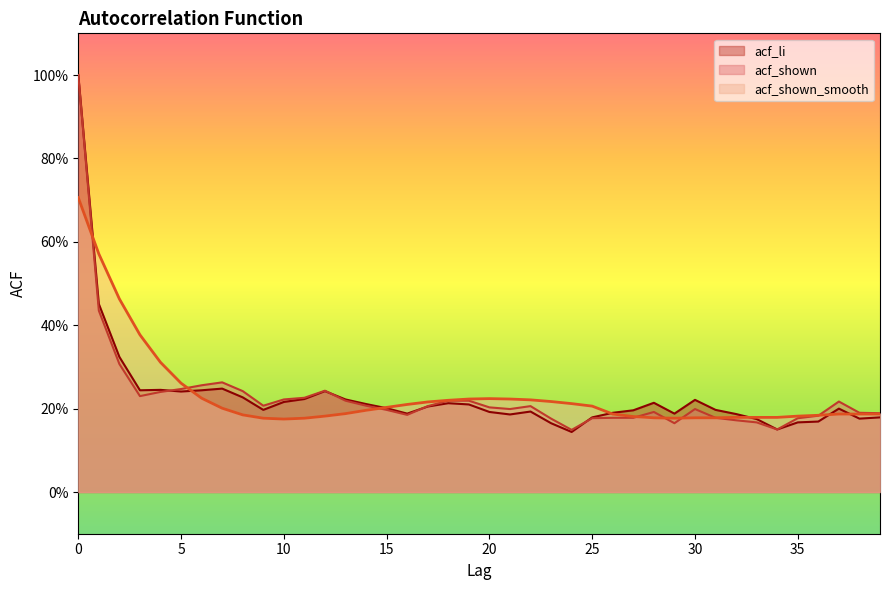

What is the difference between the maximum and minimum values in the acf_shown series?

0.9